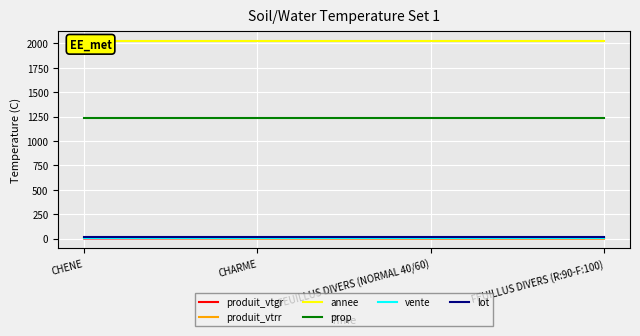

Does the chart display data point markers on the line(s)?

No